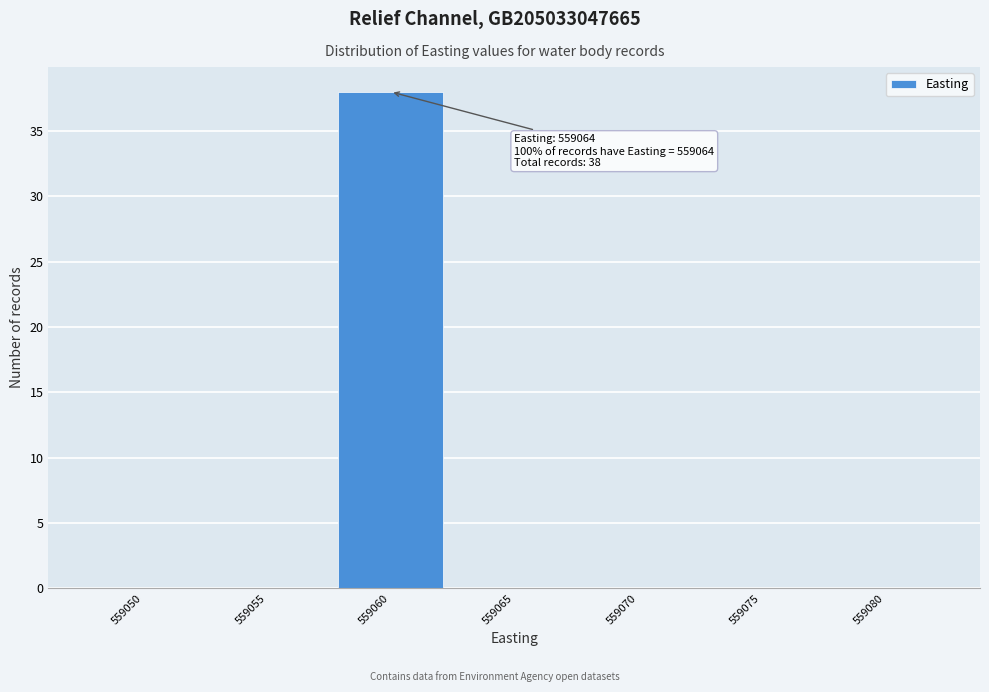

Reading left to right, what are all the values shown in this chart?

559050=0	559055=0	559060=38	559065=0	559070=0	559075=0	559080=0